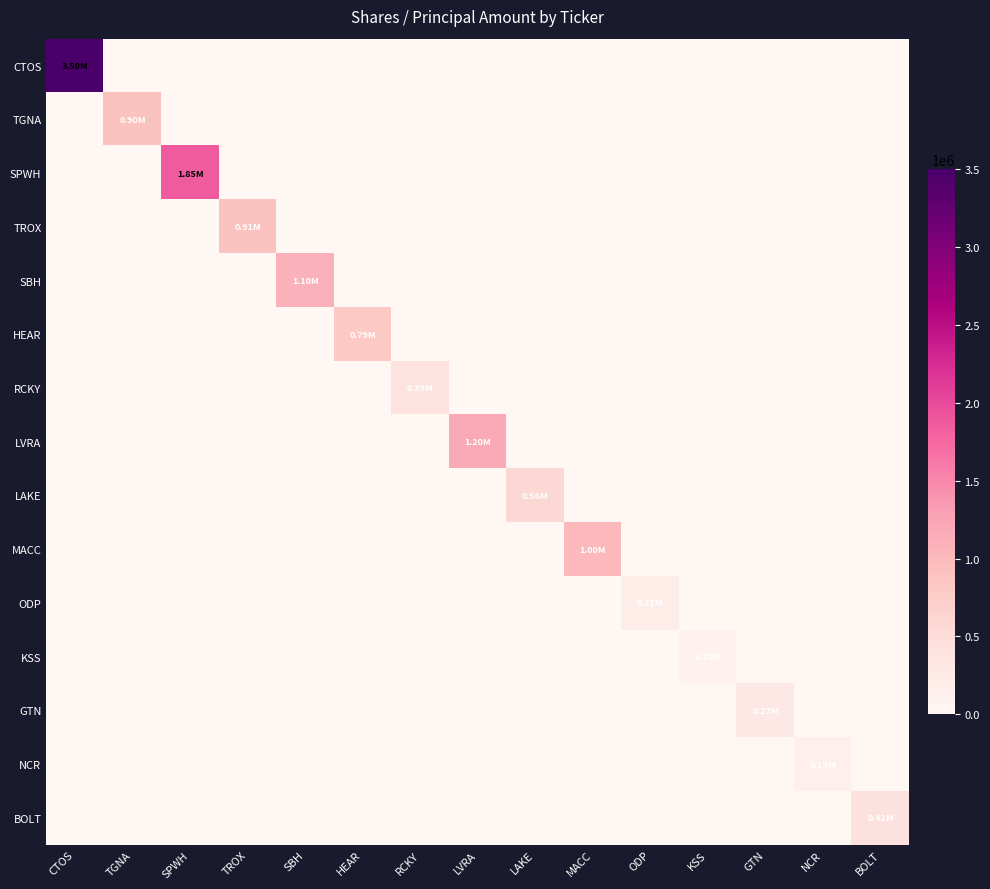

What is the spread (max minus min) of values at NCR?

150000